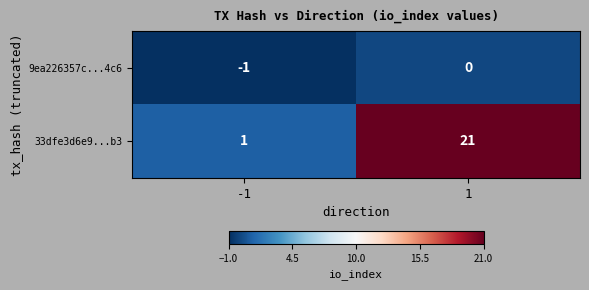

Rank the series at 1 from lowest to highest value.

9ea226357c...4c6, 33dfe3d6e9...b3